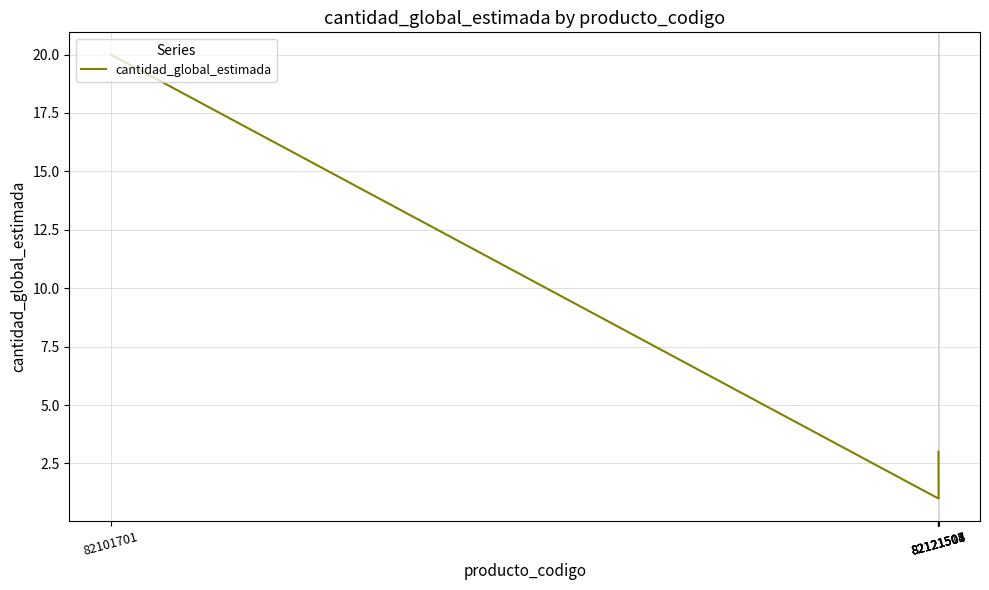

What value does the data have at 82121508?

3